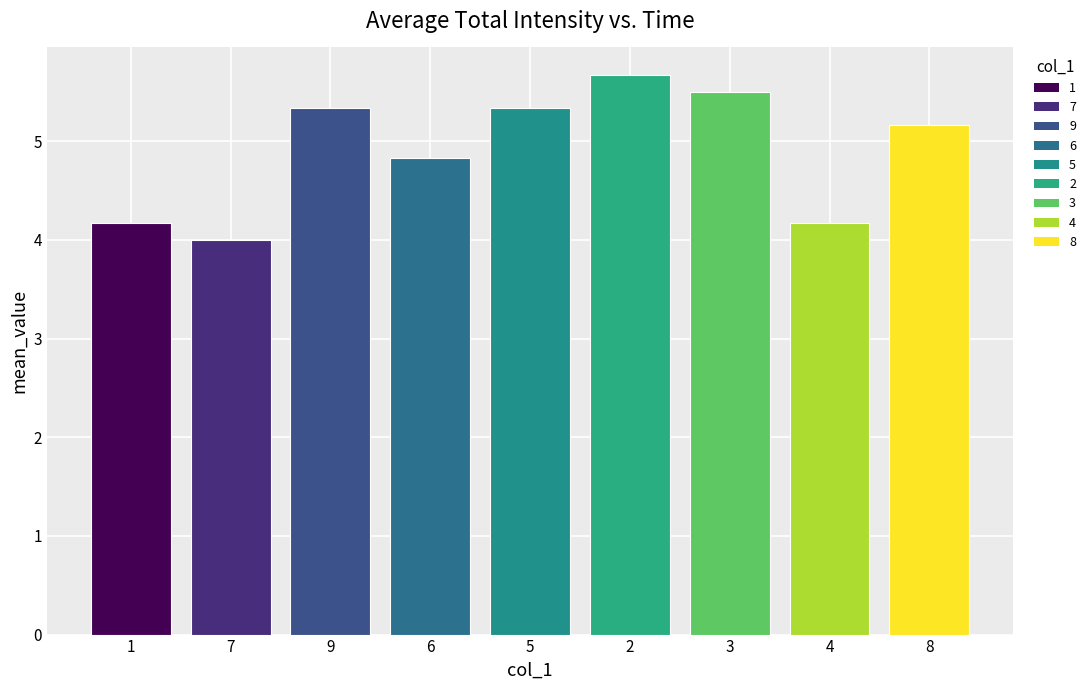

What is the sum of all values?

44.2